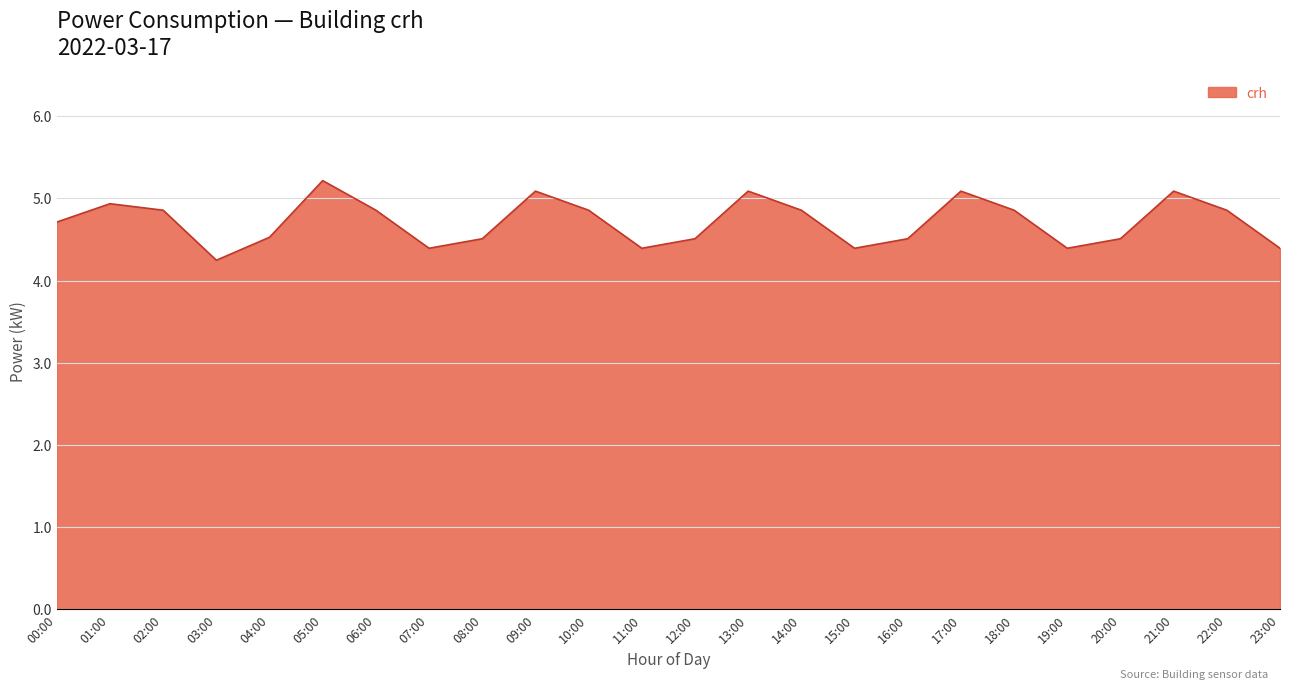

What is the difference between the maximum and second lowest values?

0.8